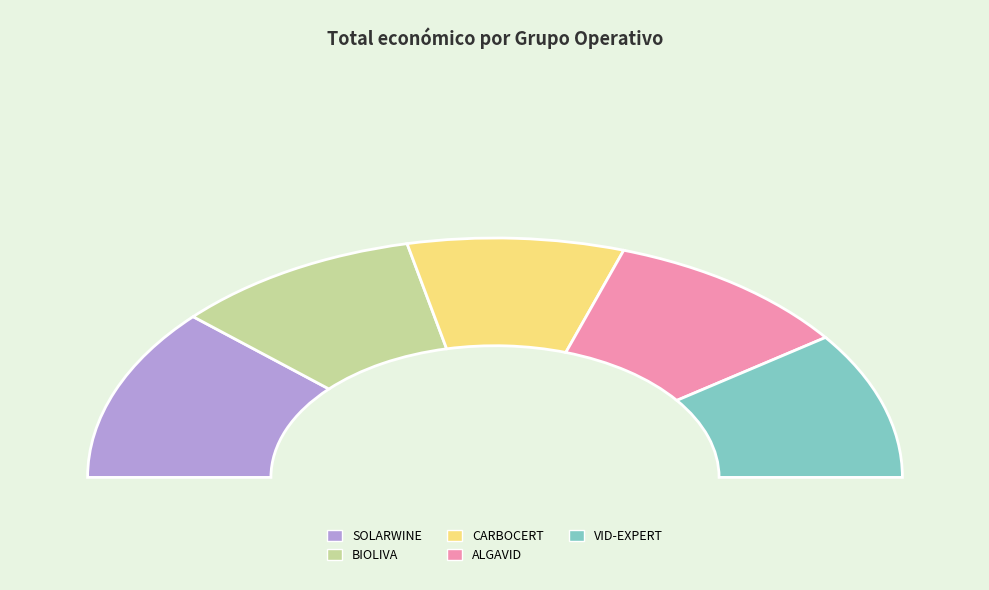

How many slices are in this pie chart?

5